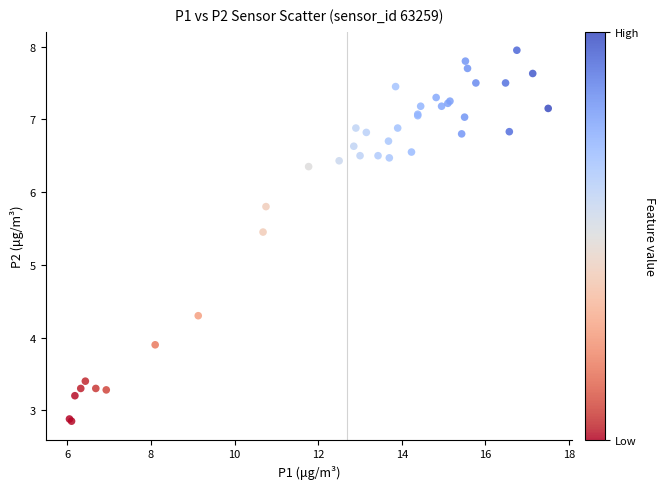

What Y value in the scatter plot is closest to 5?

5.5